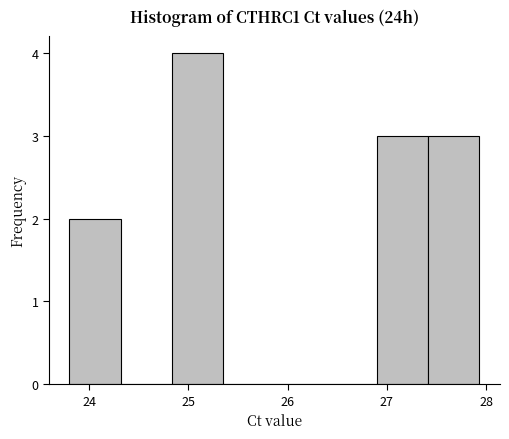

Reading left to right, transcribe this chart: for each bar, give the range it covers on the x-axis and its height. Neither the bar edges nor the heights are printed on the chart, so give them approximately, as read against the axes.

23.8 to 24.3: 2
24.3 to 24.8: 0
24.8 to 25.4: 4
25.4 to 25.9: 0
25.9 to 26.4: 0
26.4 to 26.9: 0
26.9 to 27.4: 3
27.4 to 27.9: 3